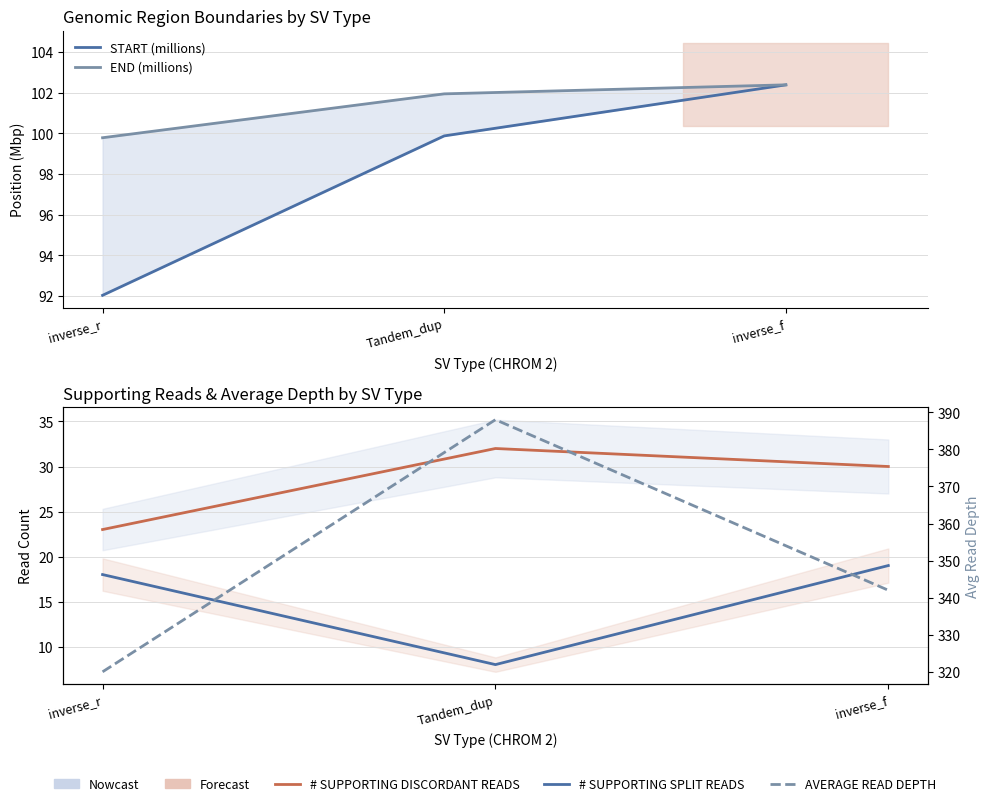

At how many categories does at least one series exceed 131?

3